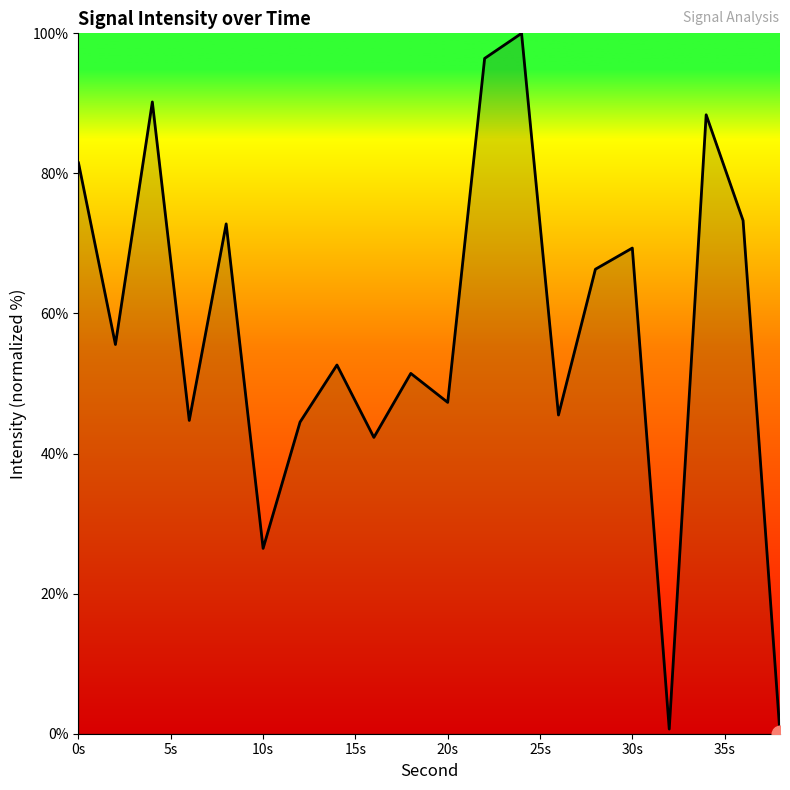

What is the greatest value displayed?

100.0